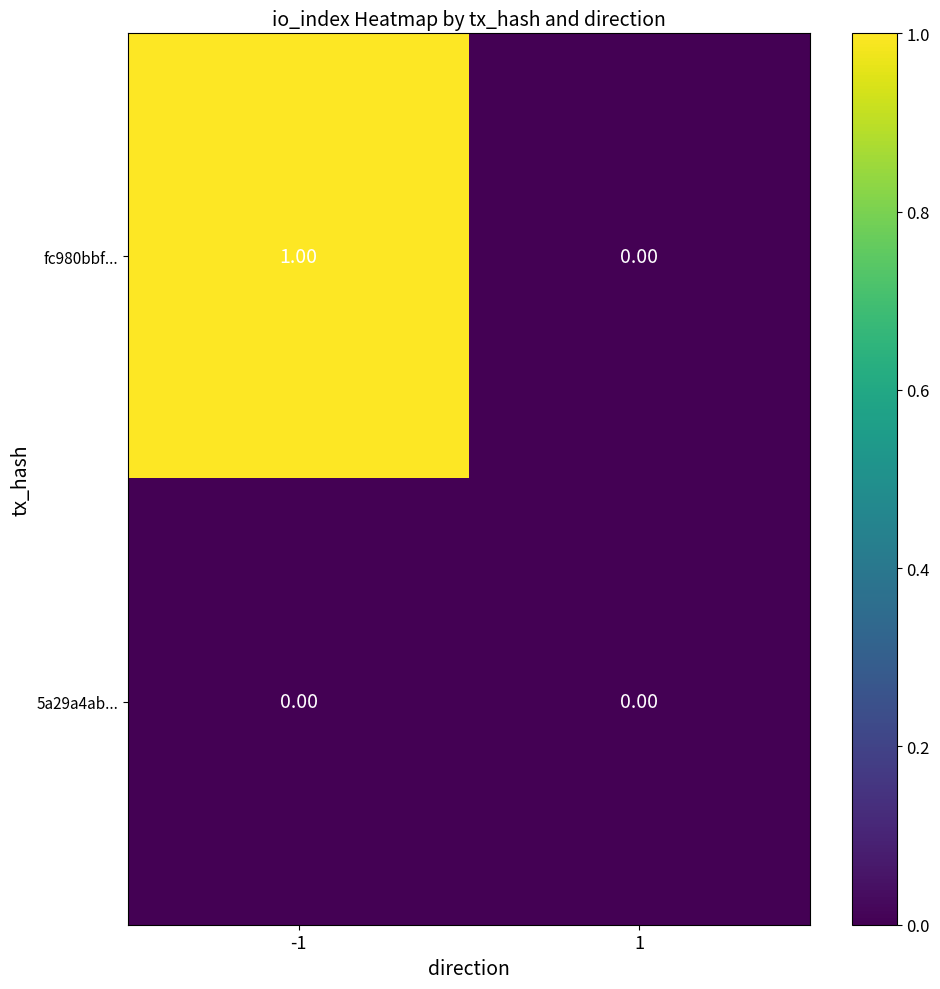

Which series has the largest total across all categories?

fc980bbf...